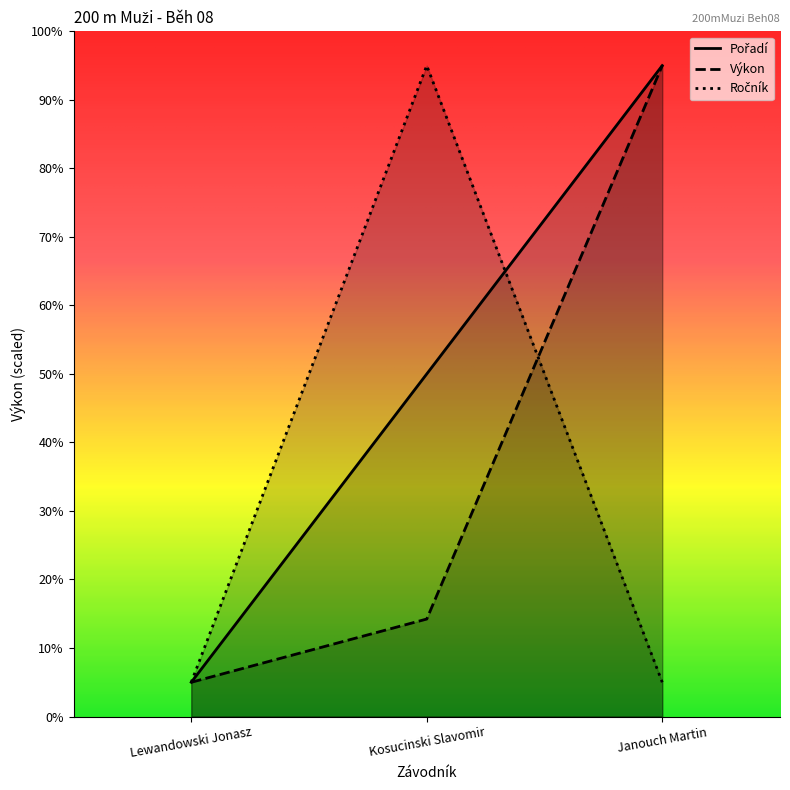

At which label does Ročník reach its peak?

Kosucinski Slavomir